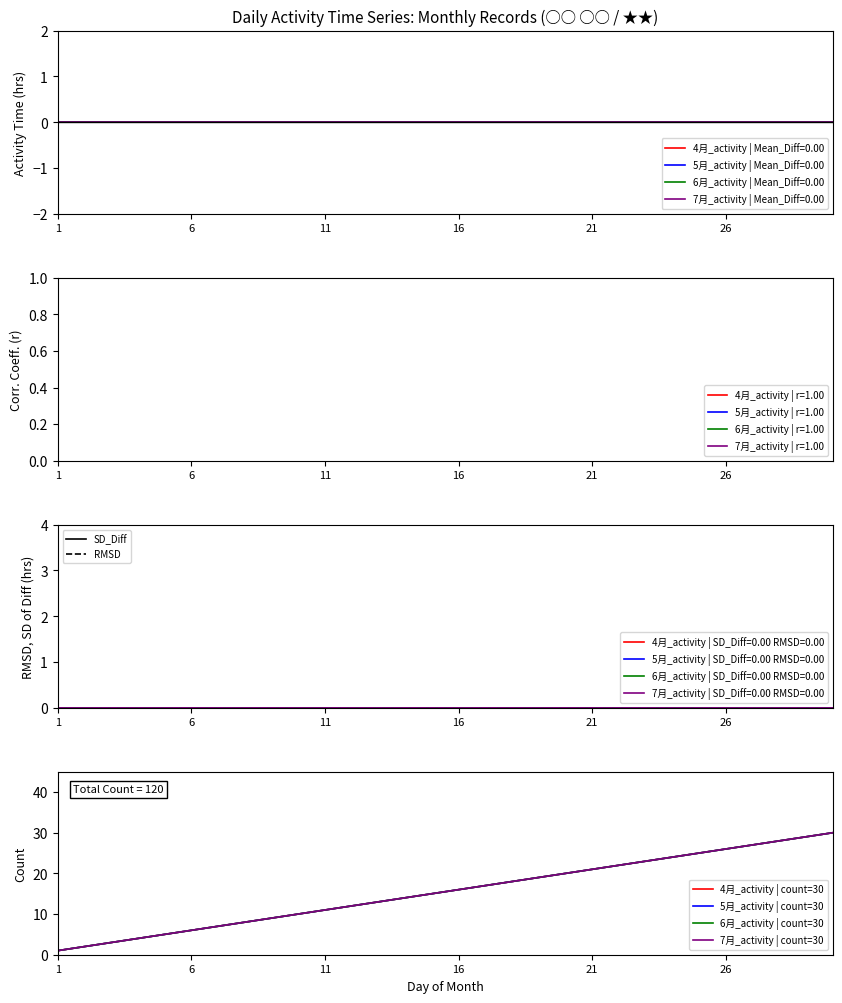

Reading left to right, transcribe all the data shown in this chart.

4月_activity | count=30: 1	2	3	4	5	6	7	8	9	10	11	12	13	14	15	16	17	18	19	20	21	22	23	24	25	26	27	28	29	30
5月_activity | count=30: 1	2	3	4	5	6	7	8	9	10	11	12	13	14	15	16	17	18	19	20	21	22	23	24	25	26	27	28	29	30
6月_activity | count=30: 1	2	3	4	5	6	7	8	9	10	11	12	13	14	15	16	17	18	19	20	21	22	23	24	25	26	27	28	29	30
7月_activity | count=30: 1	2	3	4	5	6	7	8	9	10	11	12	13	14	15	16	17	18	19	20	21	22	23	24	25	26	27	28	29	30